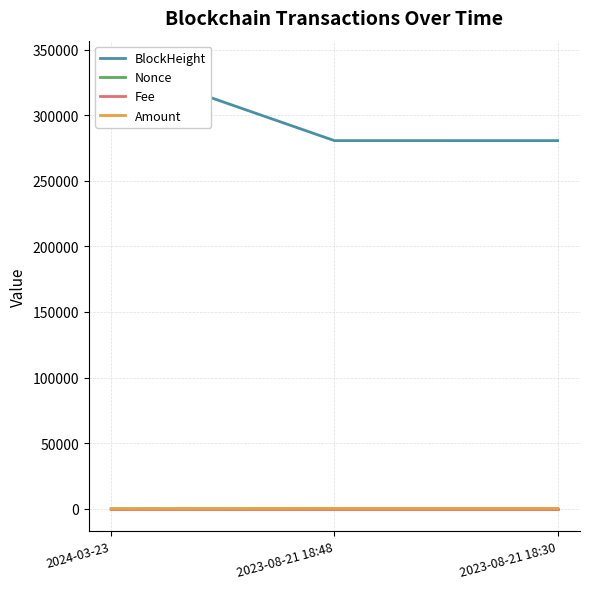

What is the highest value of the Nonce series?

3.0